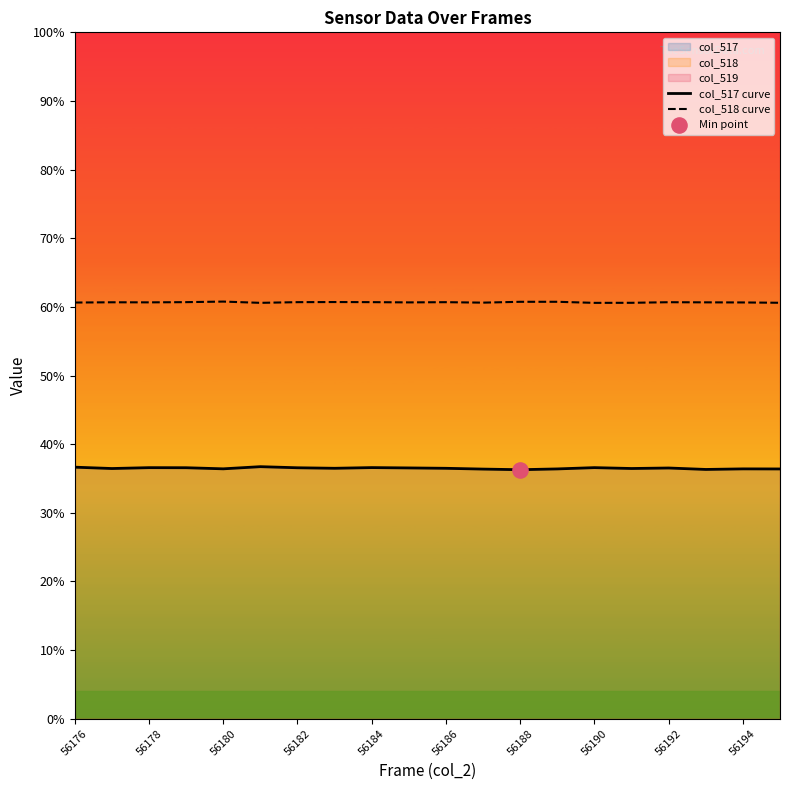

Which series reaches the minimum Y coordinate?

col_517 curve